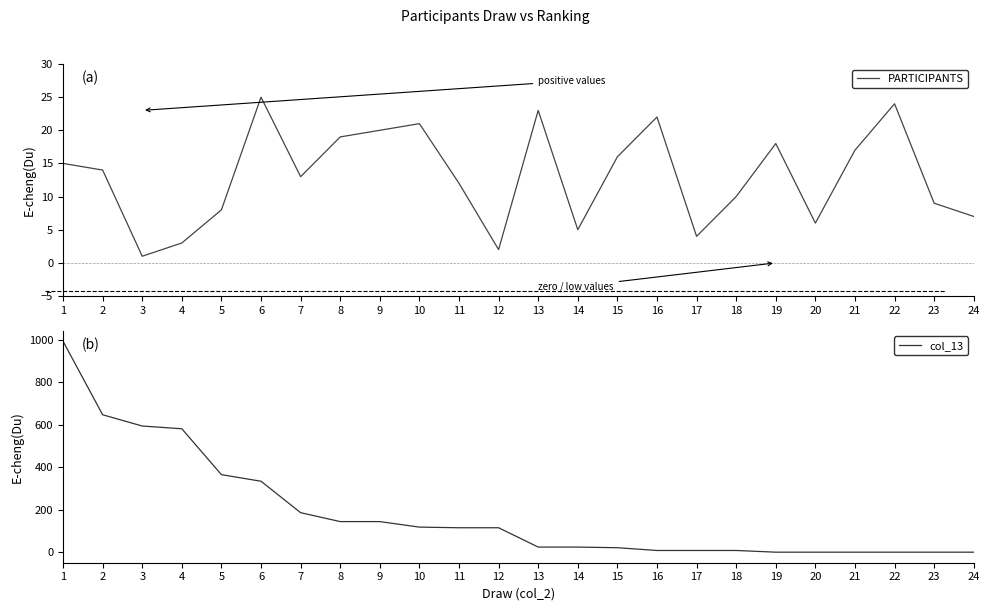

At which category does the chart reach its peak across all series?

1